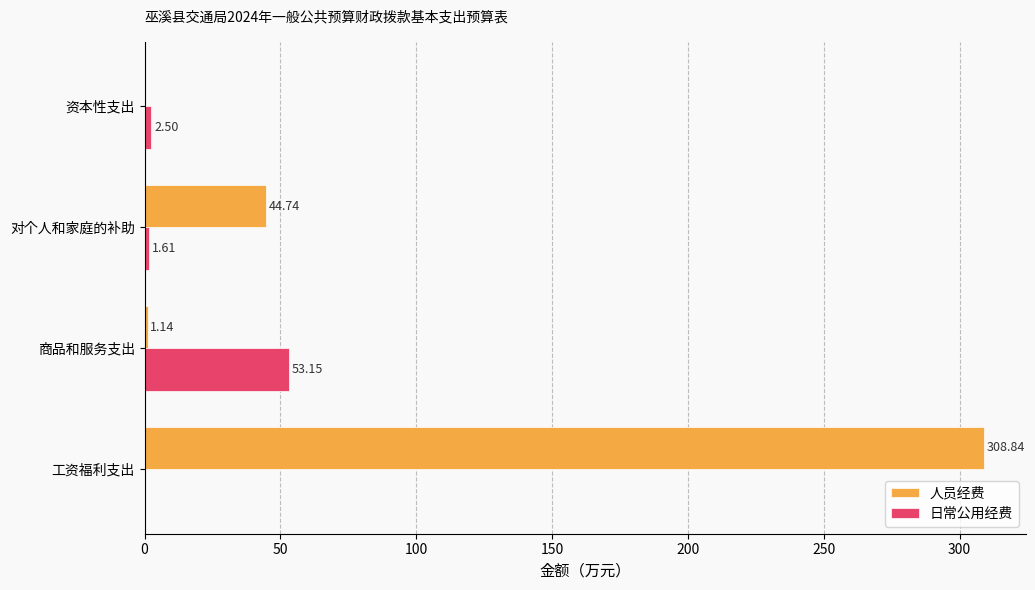

What is the sum of all 日常公用经费 values?

57.3